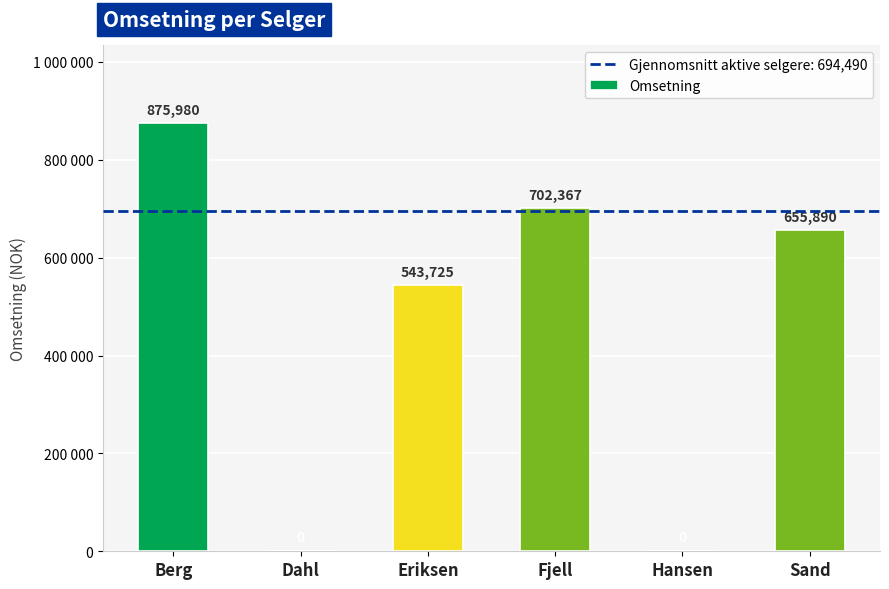

The value at Dahl is 0. True or false?

True